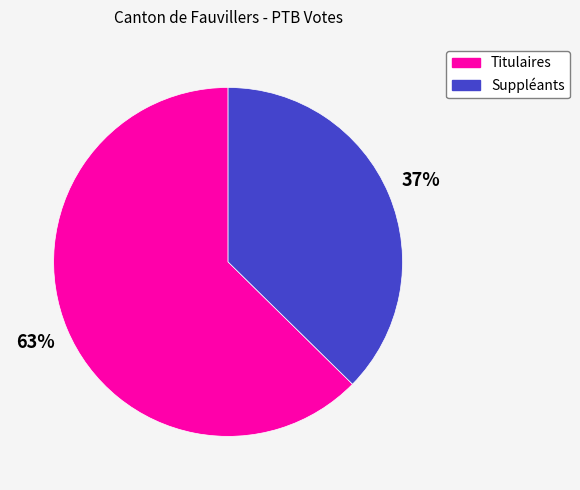

Approximately how many times larger is the value at Titulaires compared to Suppléants?

1.7